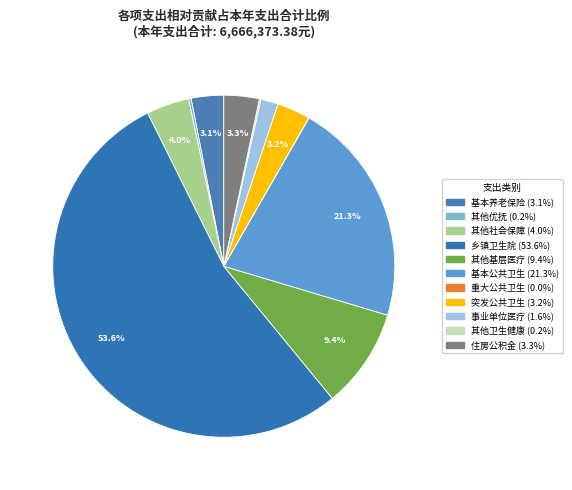

How many segments does this pie chart have?

11